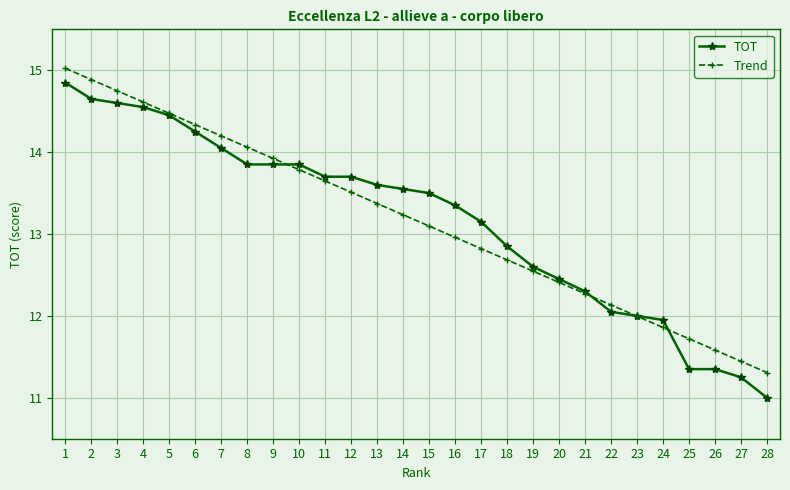

At which label does TOT reach its peak?

1